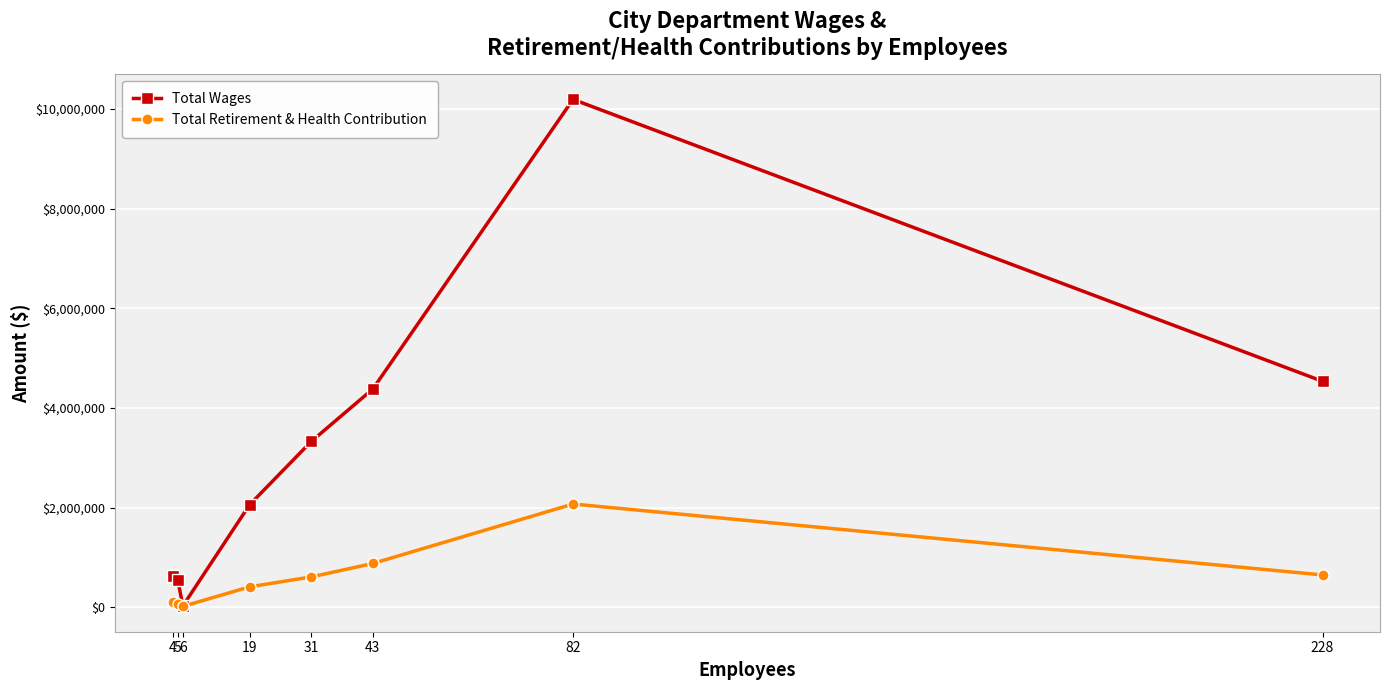

What is the lowest value of the Total Retirement & Health Contribution series?

18669